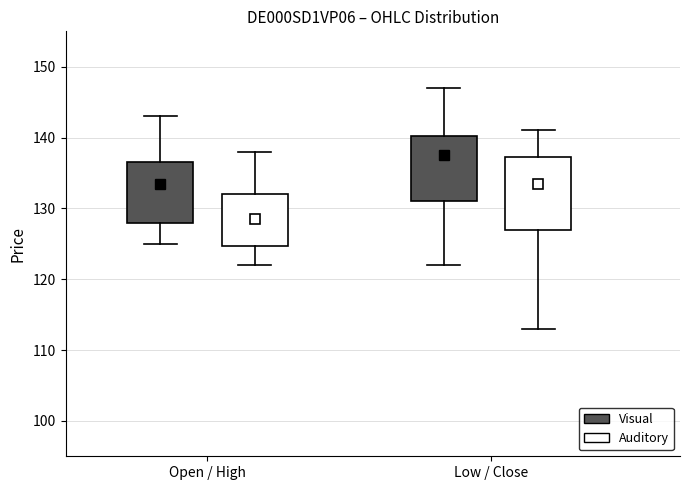

Which box has the highest median line?

Low / Close (Visual)